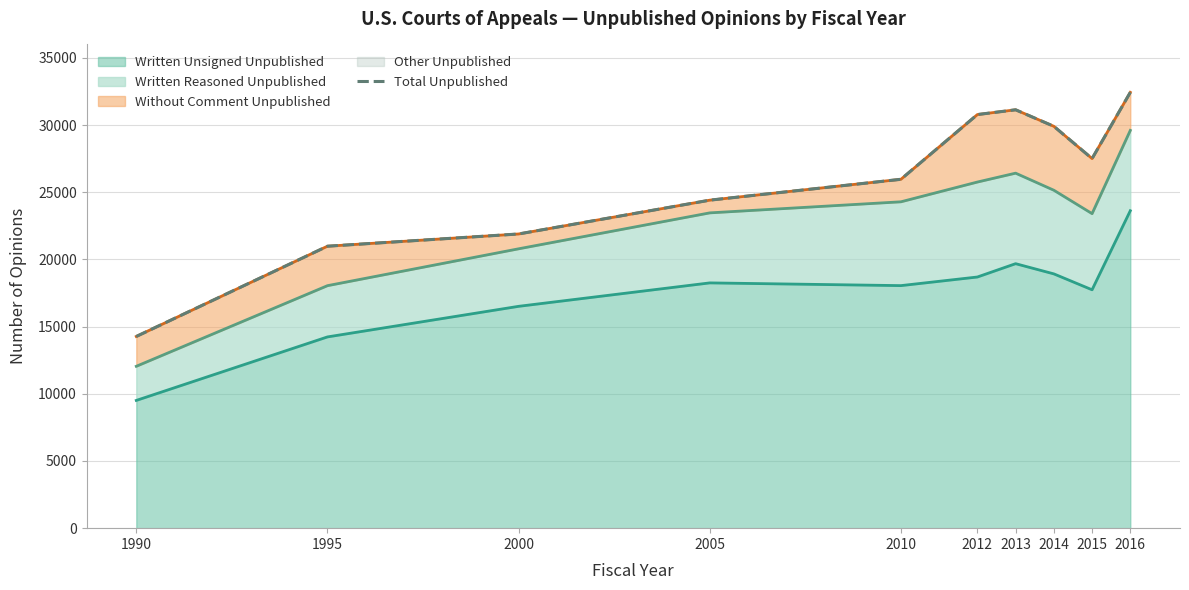

List the labels in order of value, smallest first.

1990, 1995, 2000, 2005, 2010, 2015, 2014, 2012, 2013, 2016